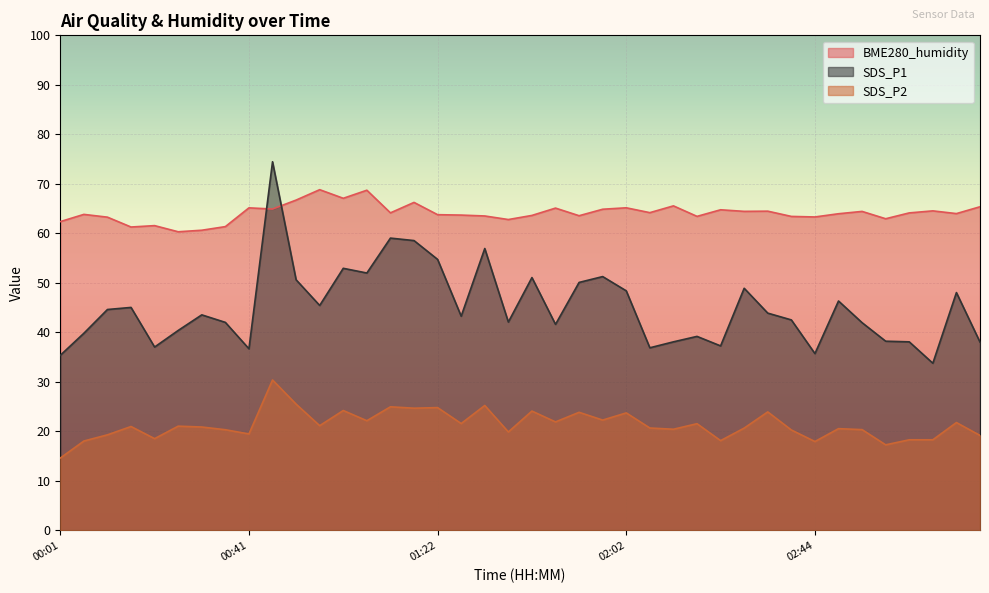

What is the difference between the highest and lowest values at 01:42?

39.5